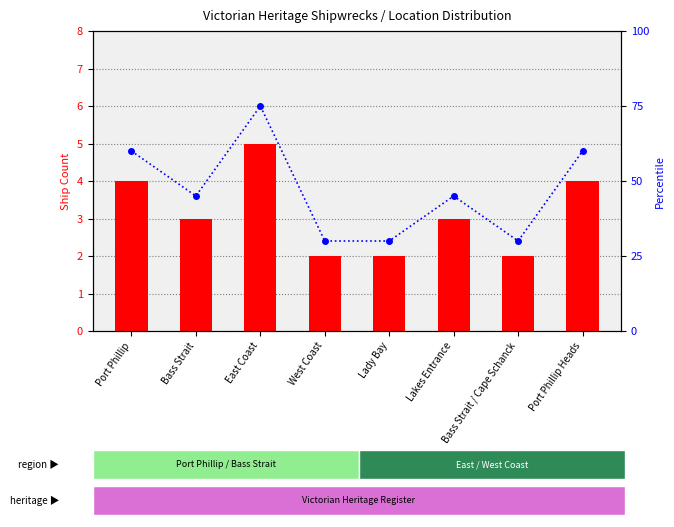

True or false: percentile rank within sample has a value of 48 at Bass Strait / Cape Schanck.

False